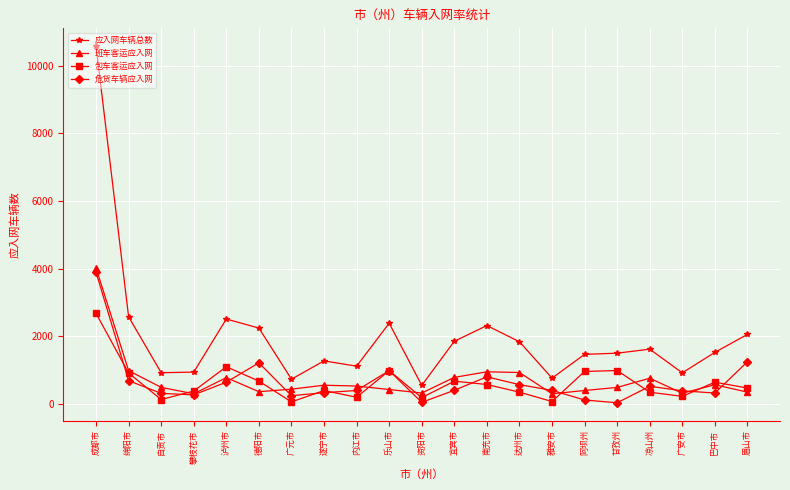

What is the label of the 13th point from the left?

南充市